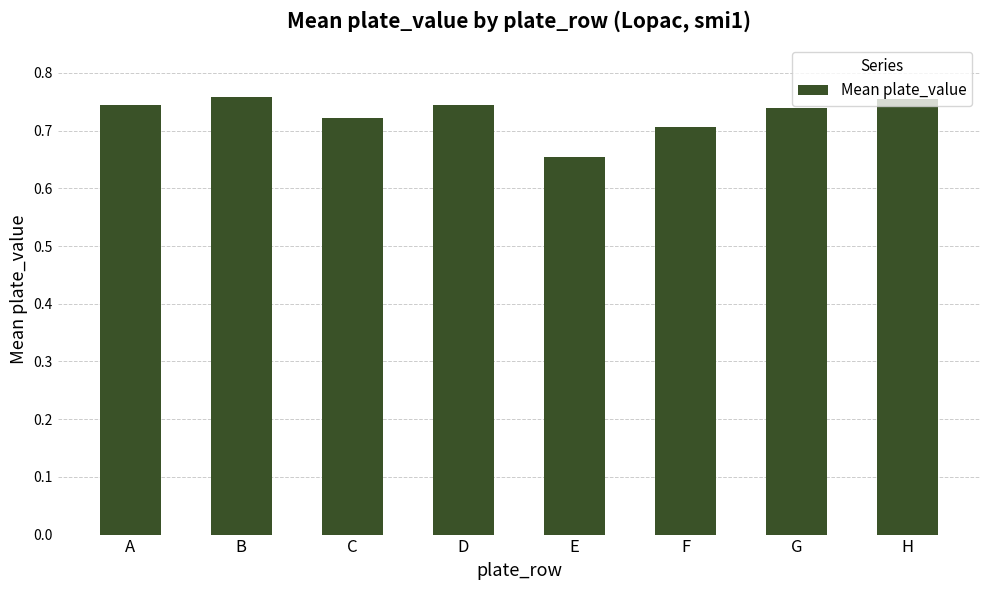

What is the sum of all values?

5.8